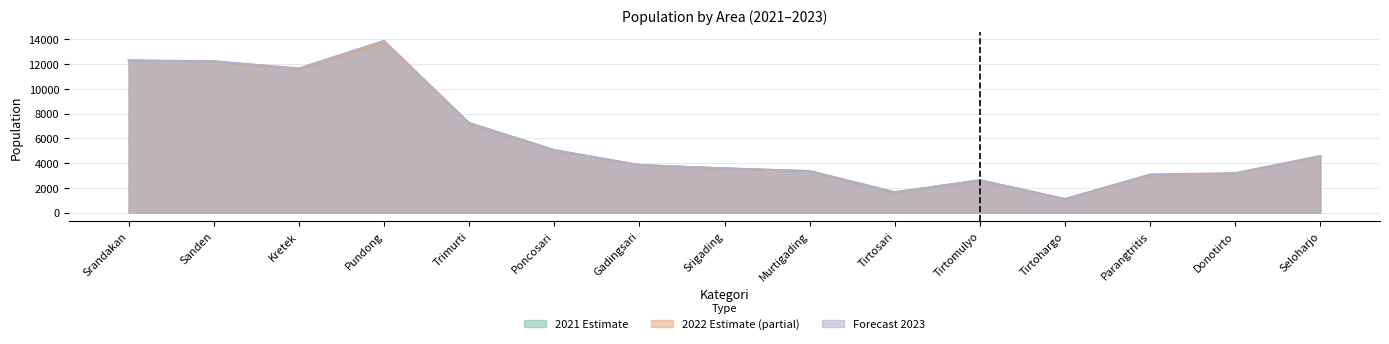

Which series has the largest total across all categories?

2023